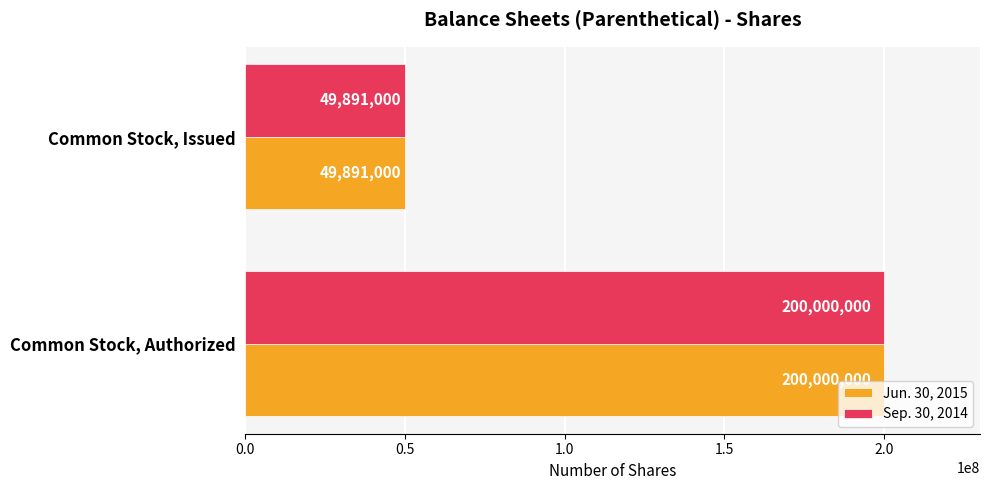

At which category is the sum across all series the highest?

Common Stock, Authorized